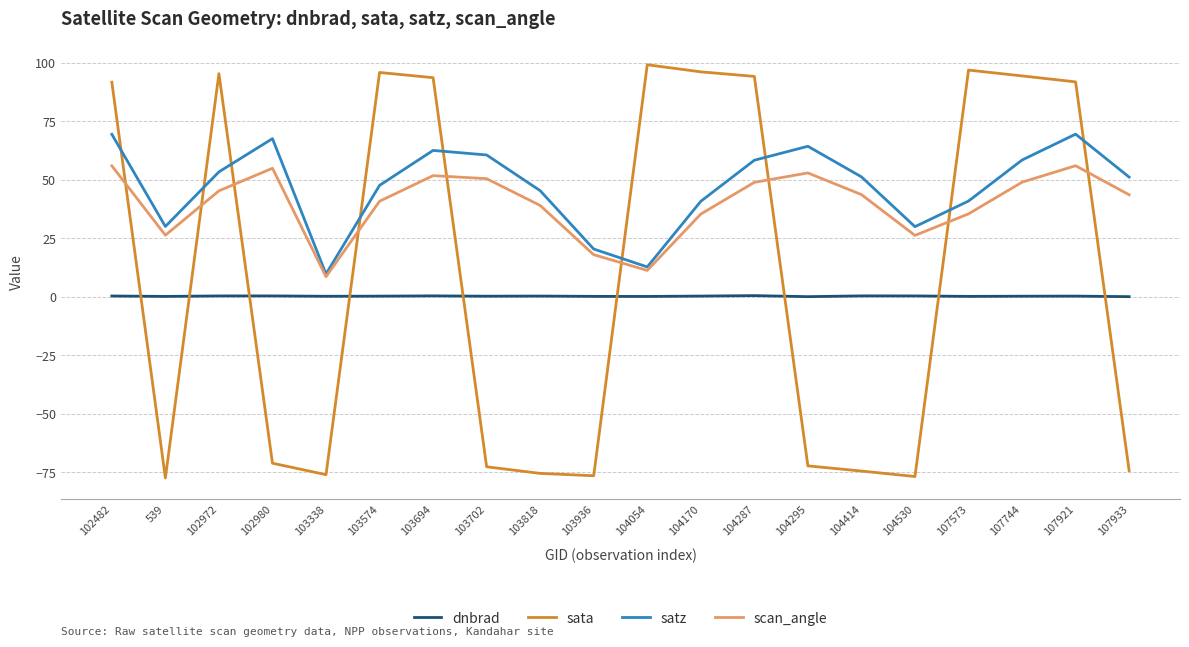

How many values in the satz series are below 51?

9